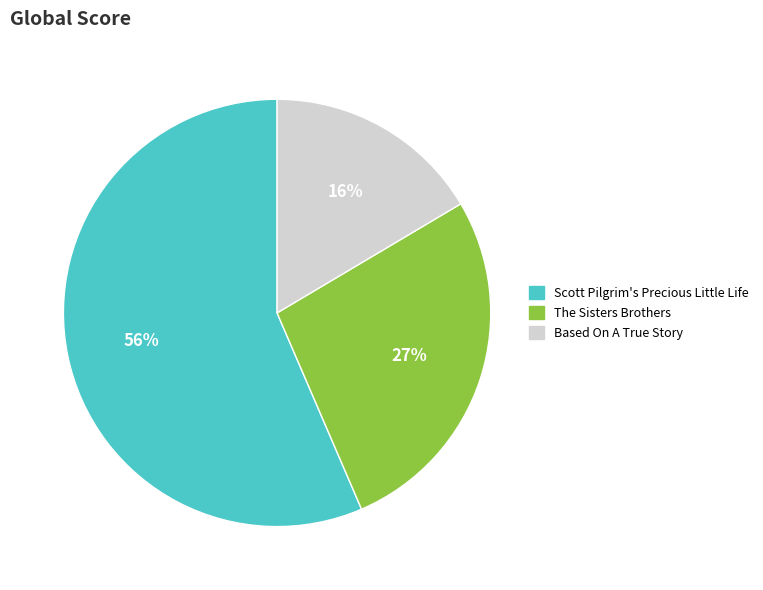

Does The Sisters Brothers account for over 50% of the chart?

No